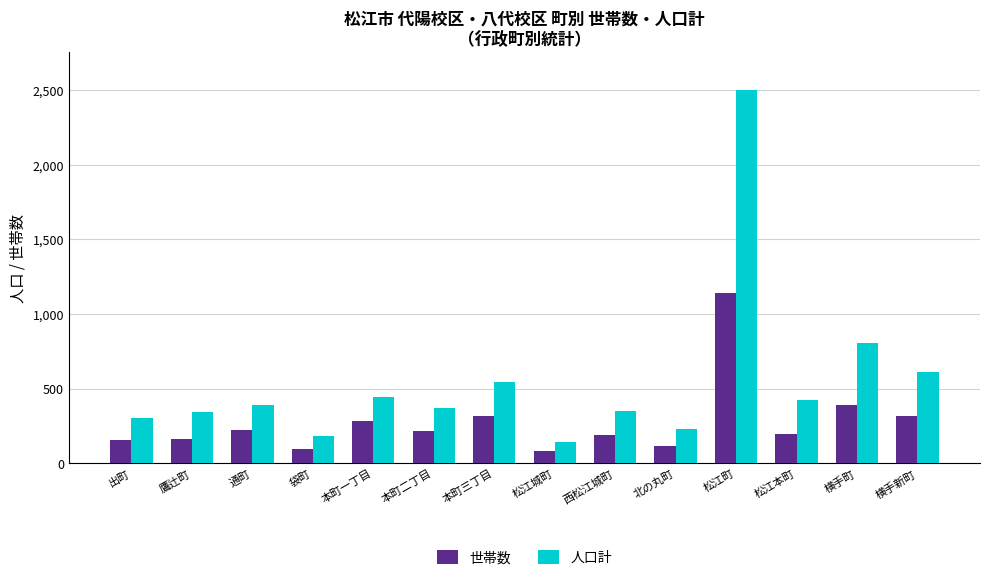

What is the maximum value for 世帯数?

1142